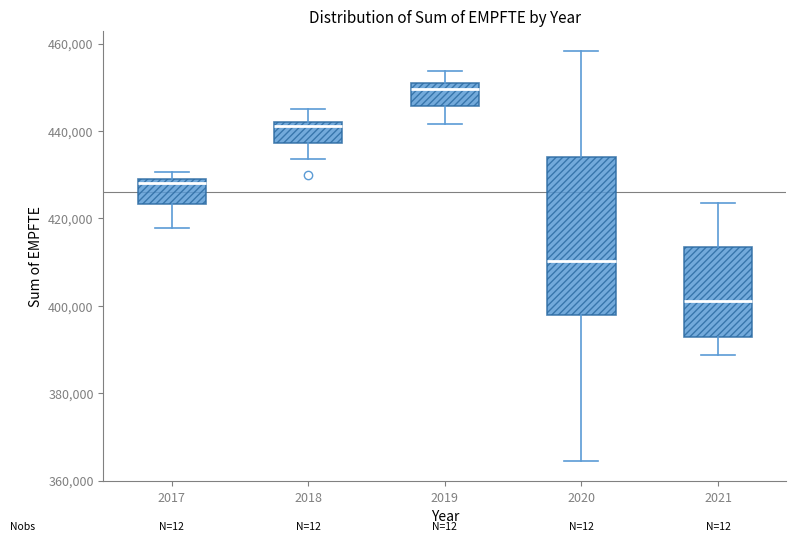

Which box has the lowest median line?

2021